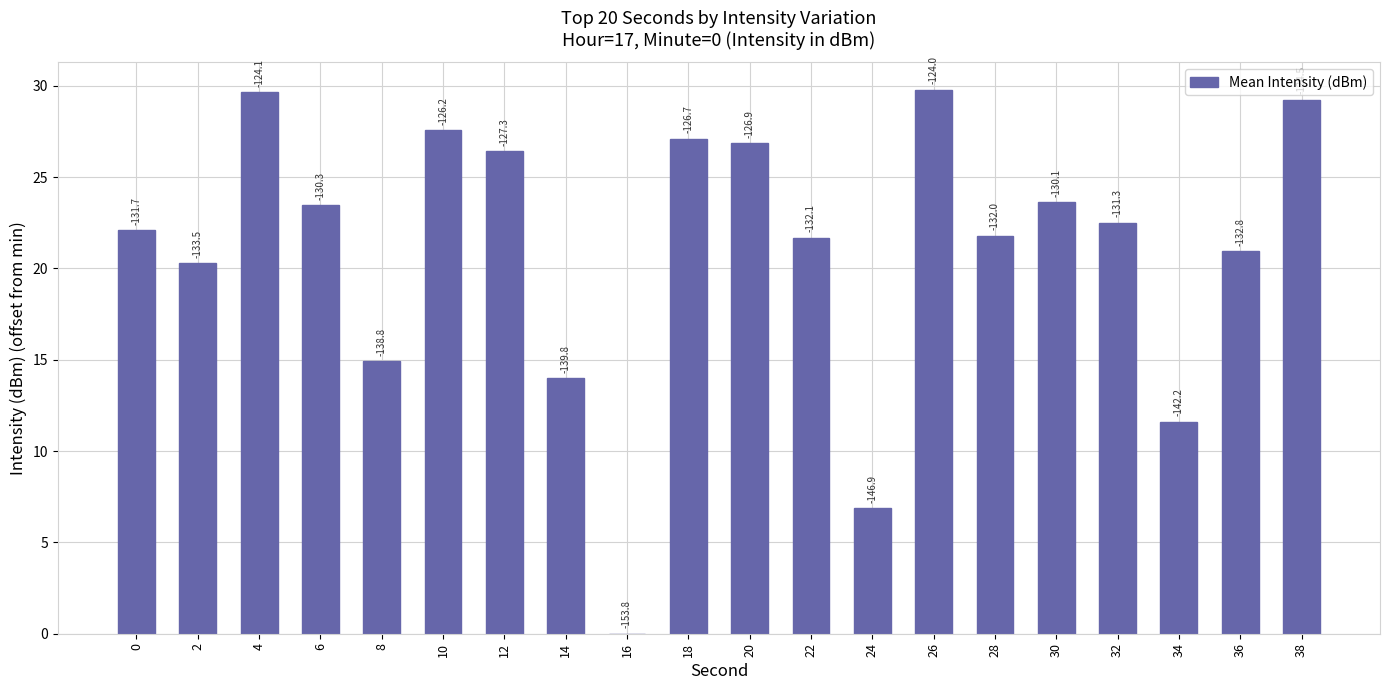

At which label is the value closest to 14?

14